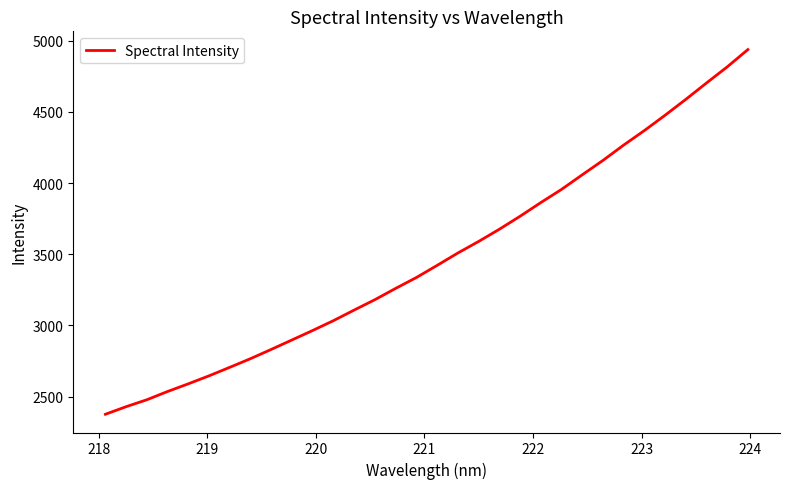

What is the difference between the maximum and minimum values?

2561.4